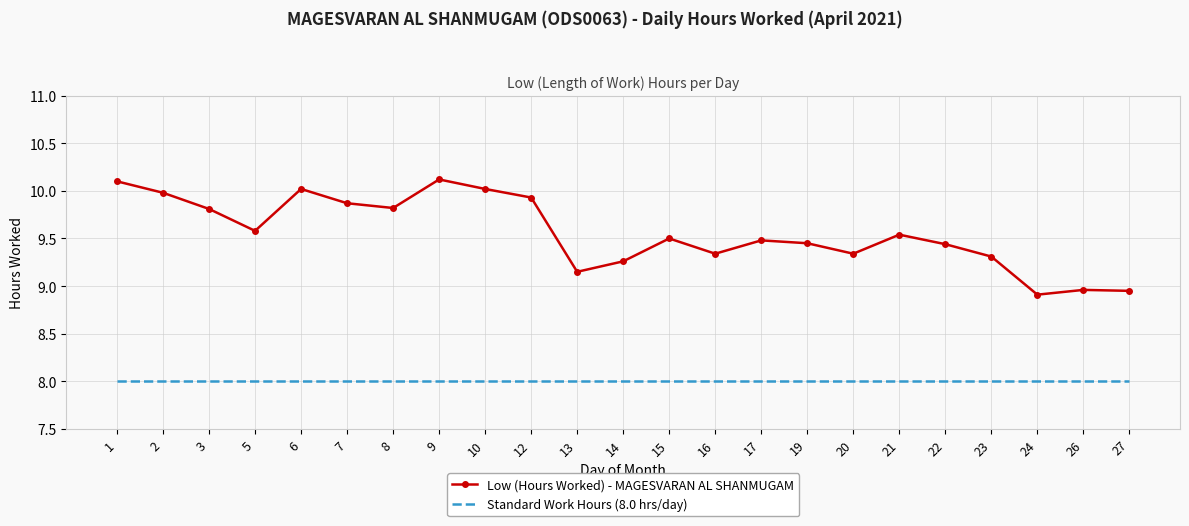

What is the maximum value for Standard Work Hours (8.0 hrs/day)?

8.0